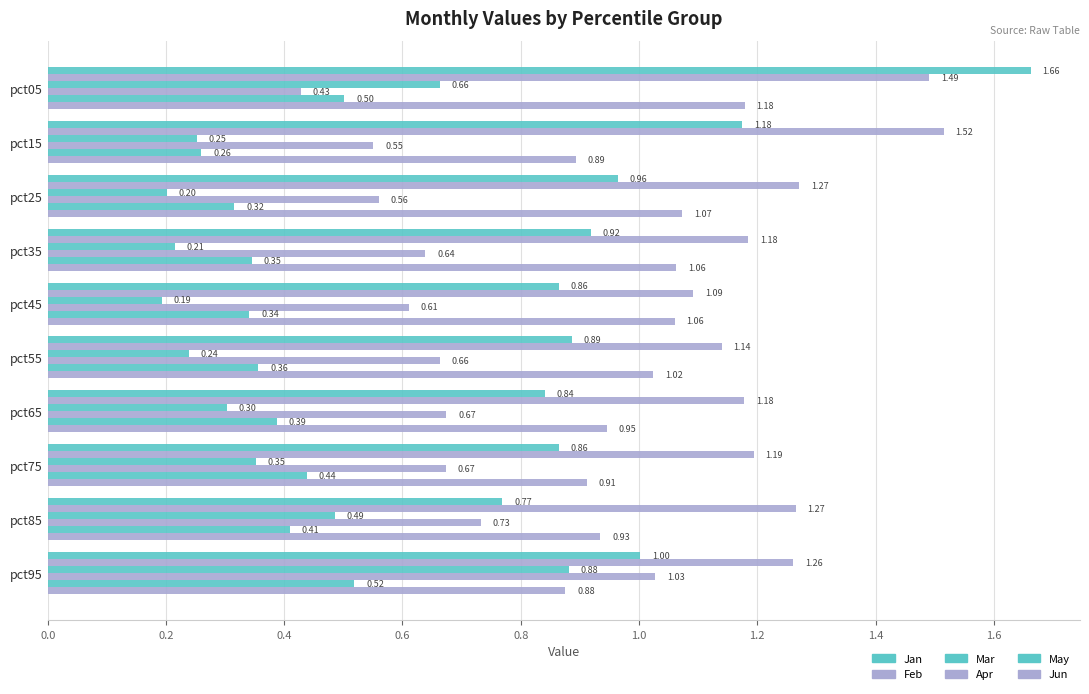

What is the difference between the maximum and minimum values in the Jan series?

0.9